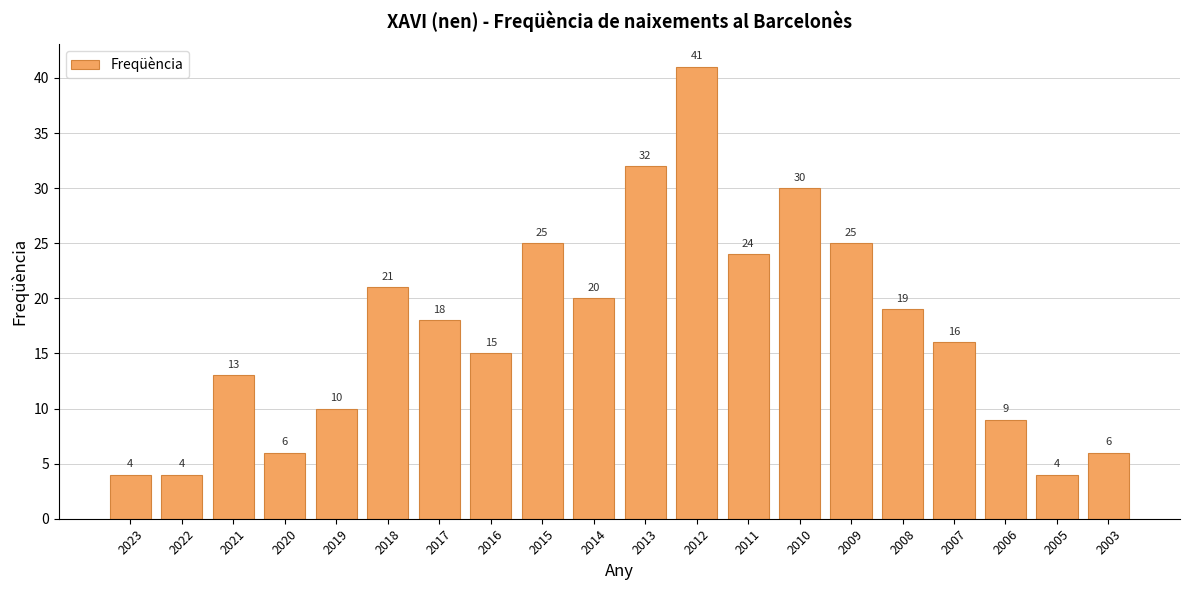

What is the difference between the second highest and second lowest values?

28